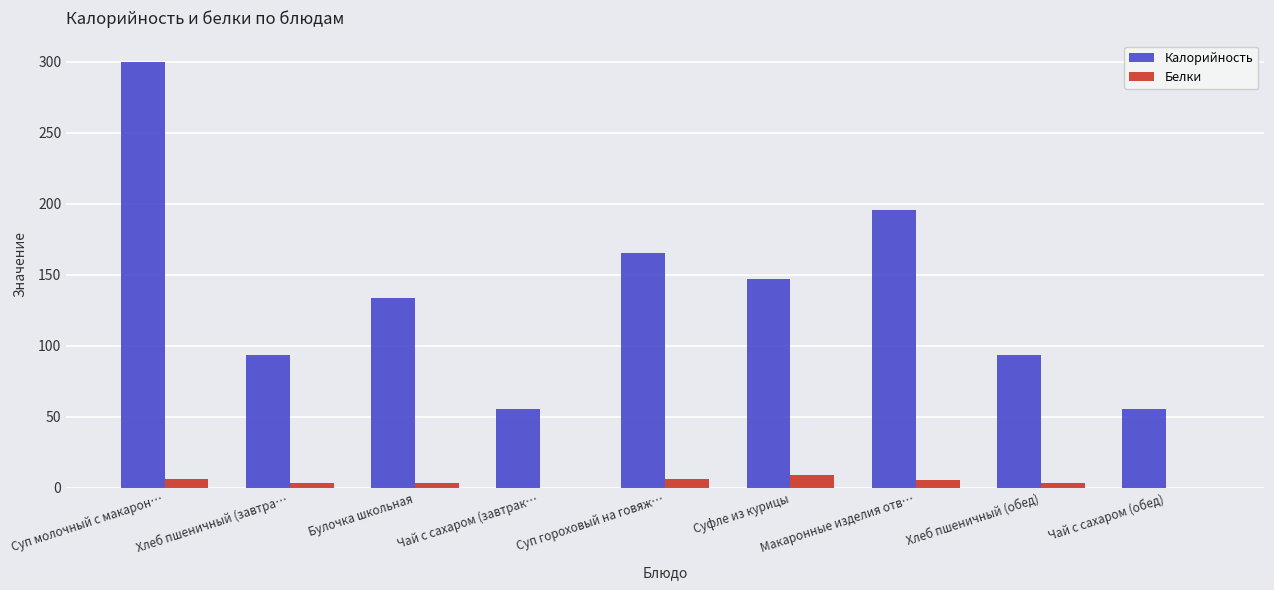

The Белки series shows 5.5 at Макаронные изделия отв…. True or false?

True